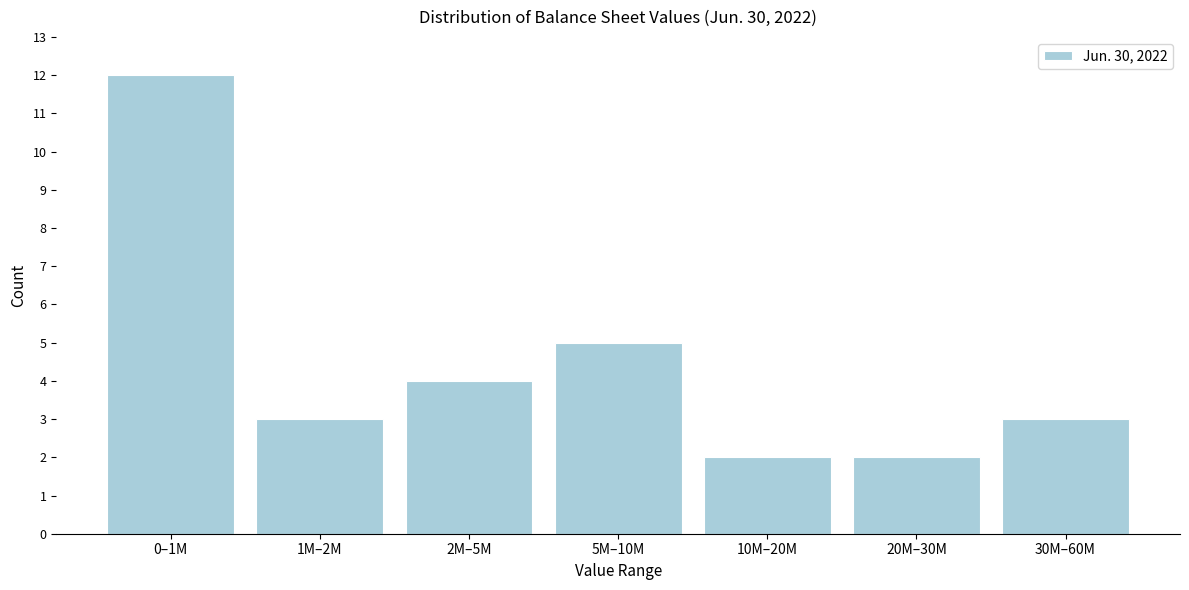

Reading left to right, transcribe all the data shown in this chart.

0–1M=12	1M–2M=3	2M–5M=4	5M–10M=5	10M–20M=2	20M–30M=2	30M–60M=3